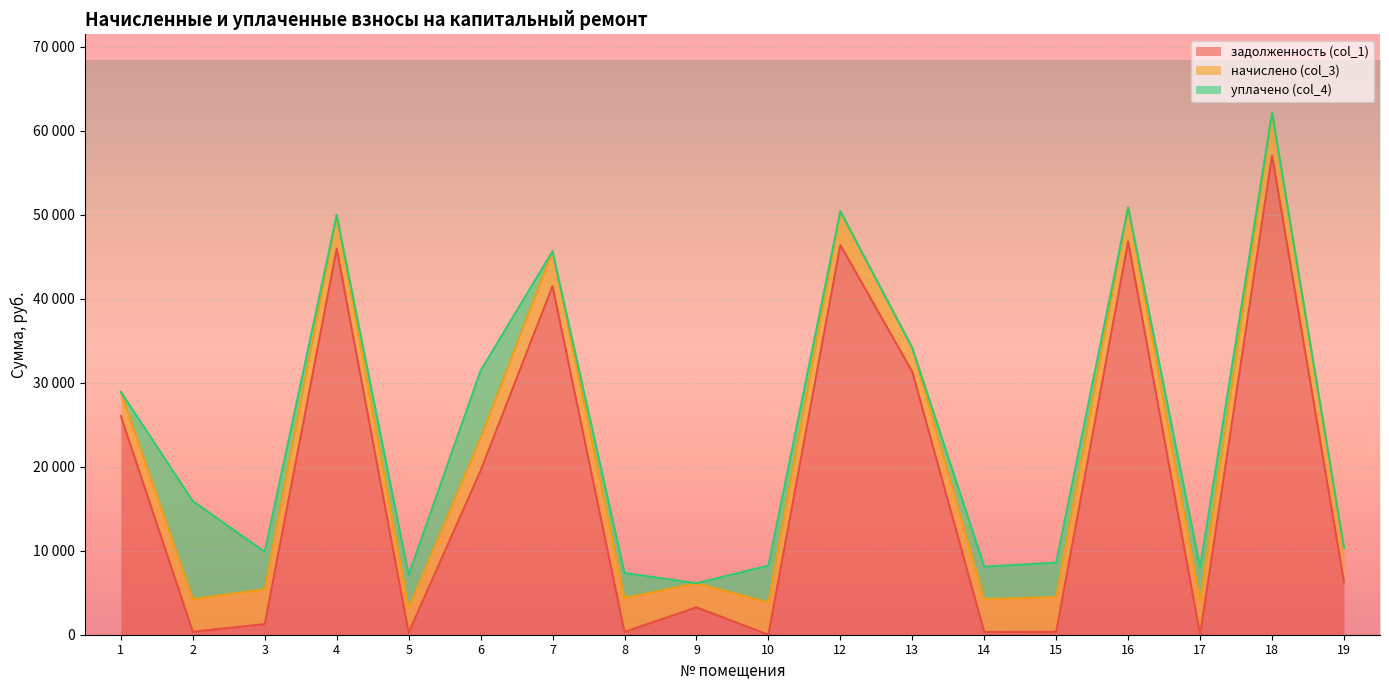

True or false: задолженность (col_1) and уплачено (col_4) cross at least once.

True